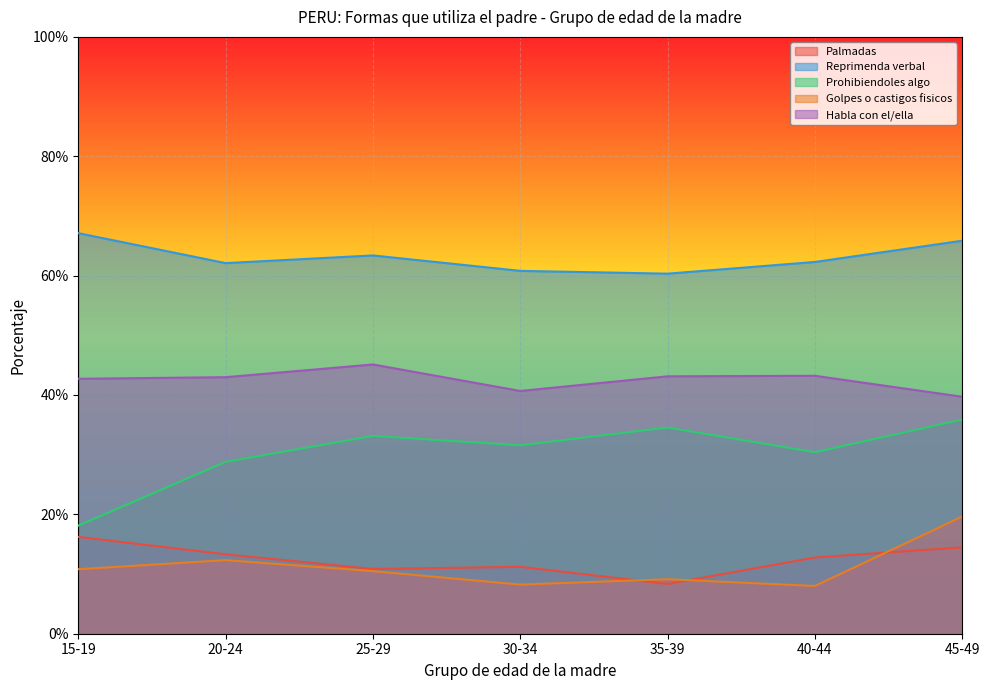

At which category does Palmadas reach its first local valley?

25-29